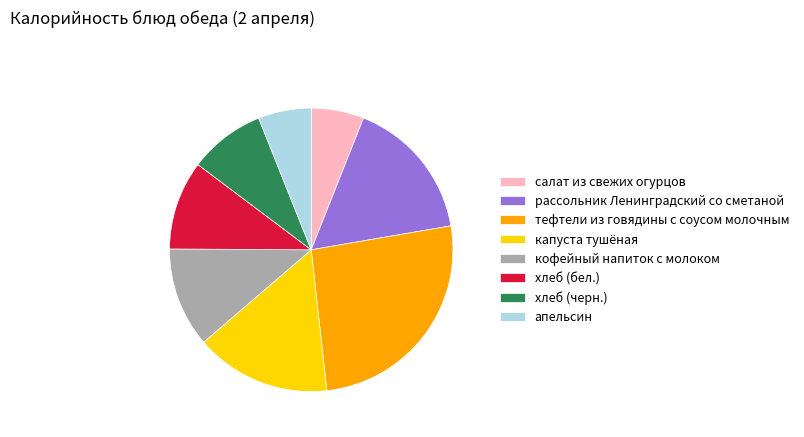

Is it true that хлеб (черн.) is 22% of the pie?

False